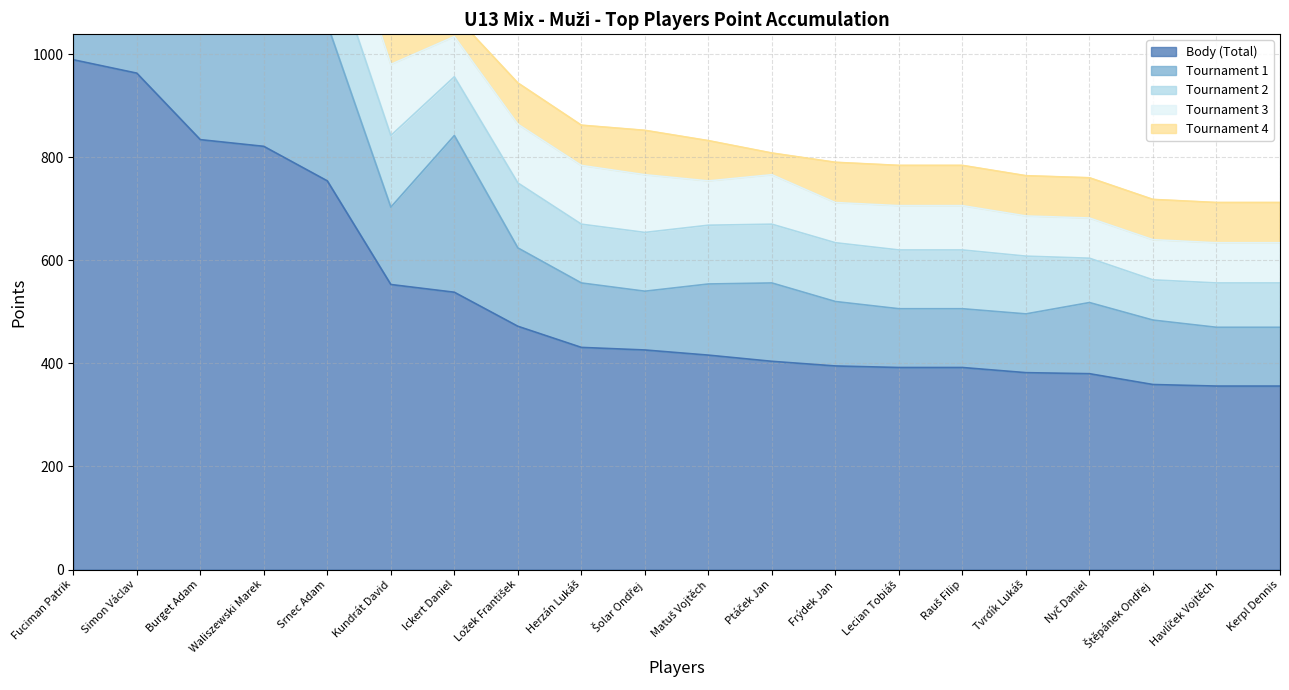

True or false: Body (Total) has a value of 553 at Kundrát David.

True